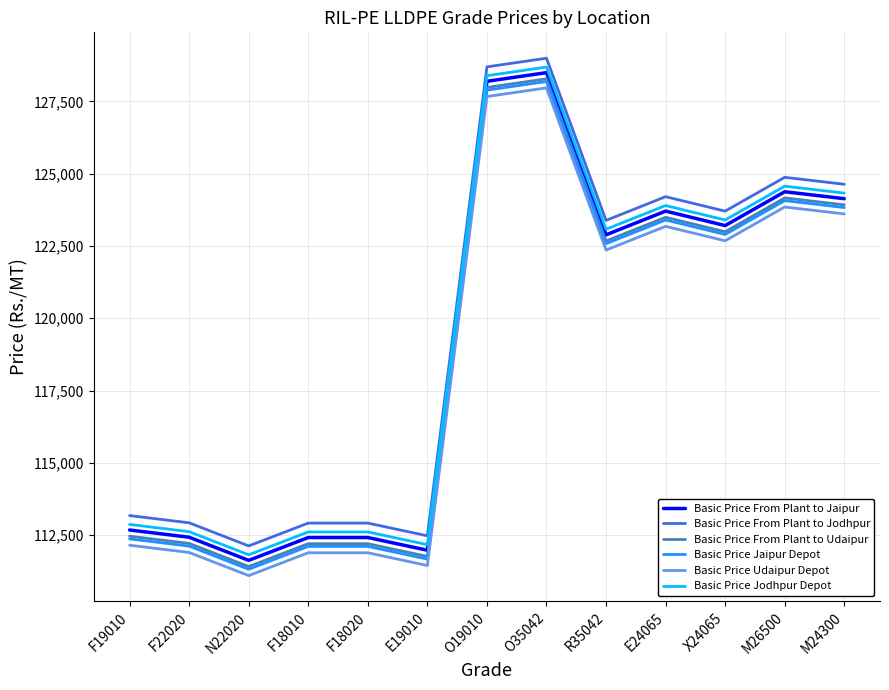

What is the total value across all series at F22020?

674206